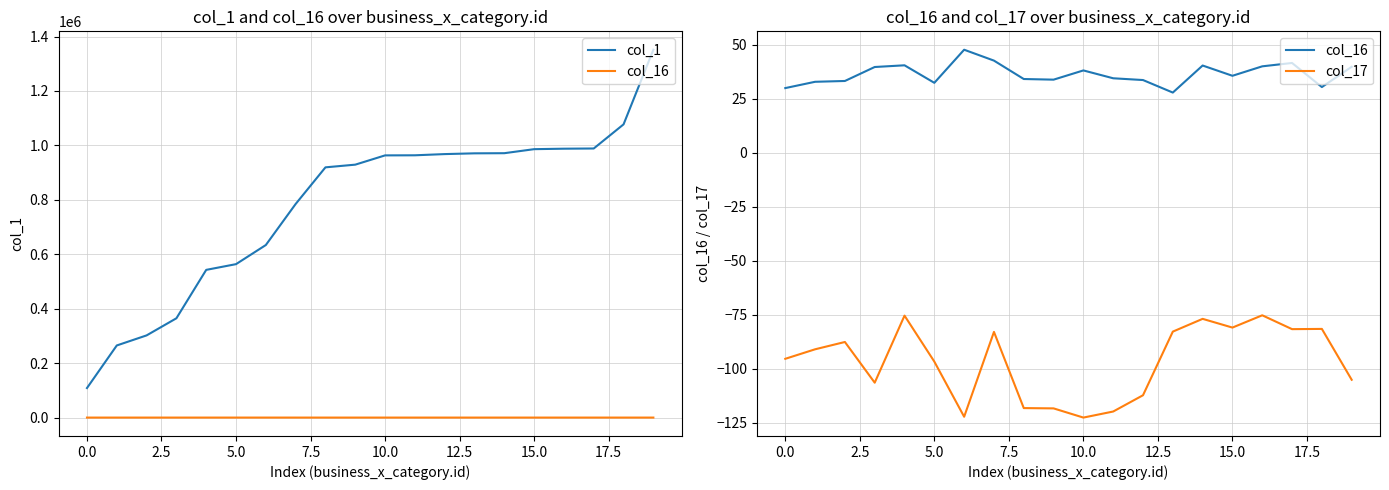

Count the number of data series in this chart.

3